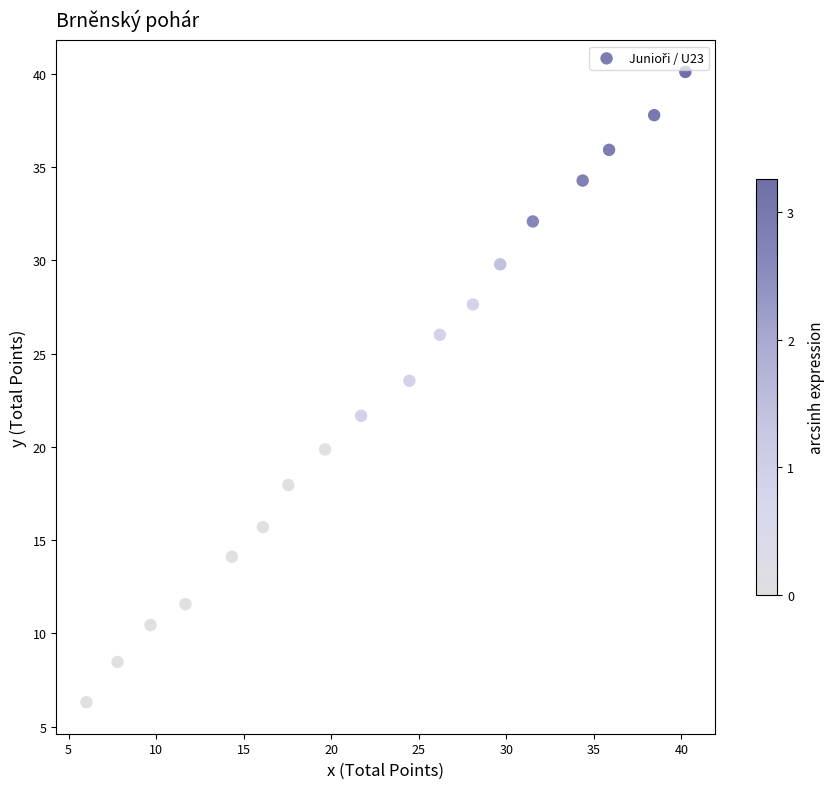

What Y value in the scatter plot is closest to 23?

23.5